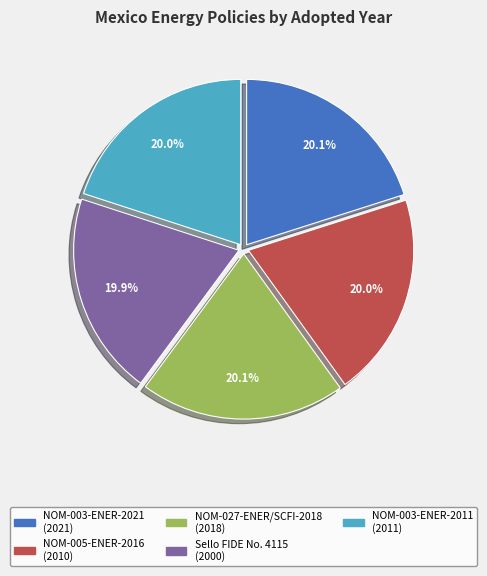

What is the ratio of the value at NOM-003-ENER-2021 to the value at NOM-003-ENER-2011?

1.0